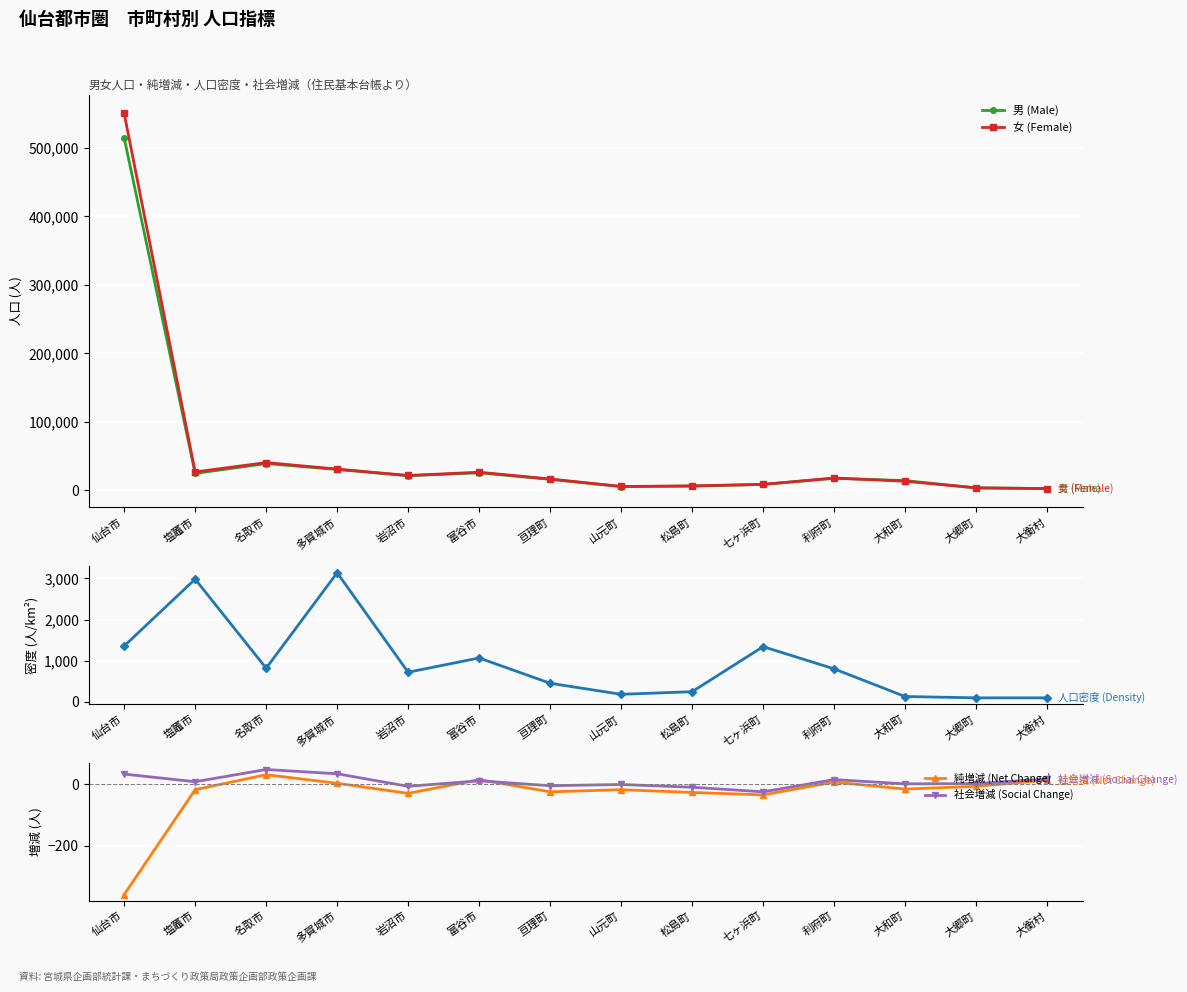

What are all the series names shown in the legend?

男 (Male), 女 (Female), 人口密度 (Density), 純増減 (Net Change), 社会増減 (Social Change)